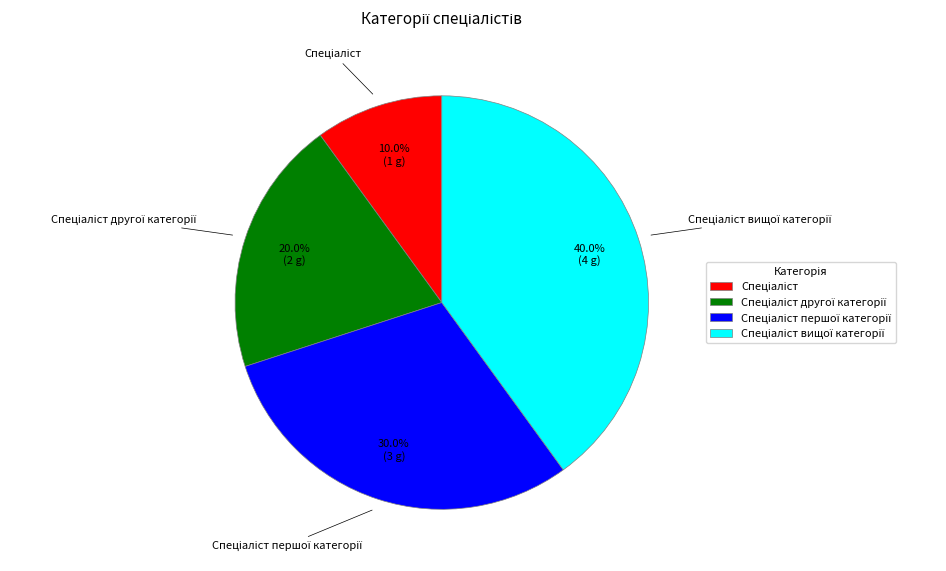

Is there a majority slice in this chart?

No